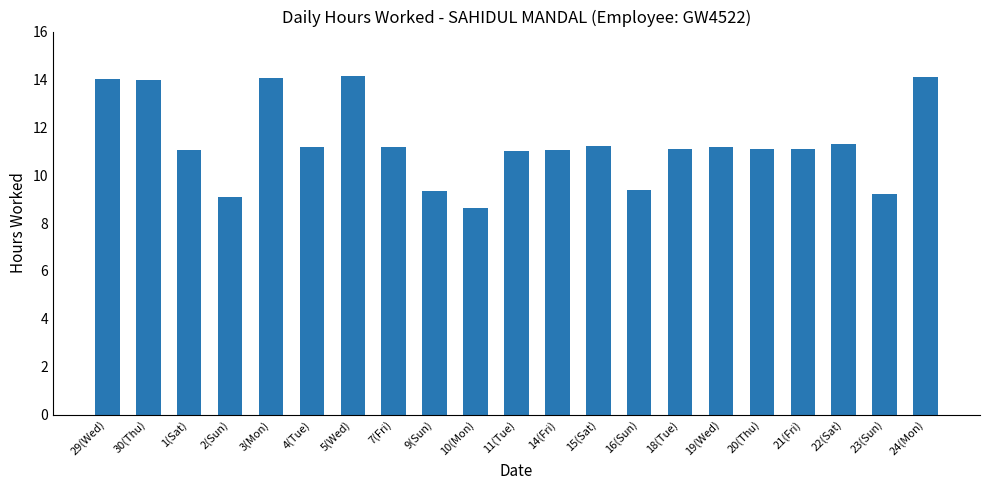

Is it true that the value at 29(Wed) is 20.3?

False